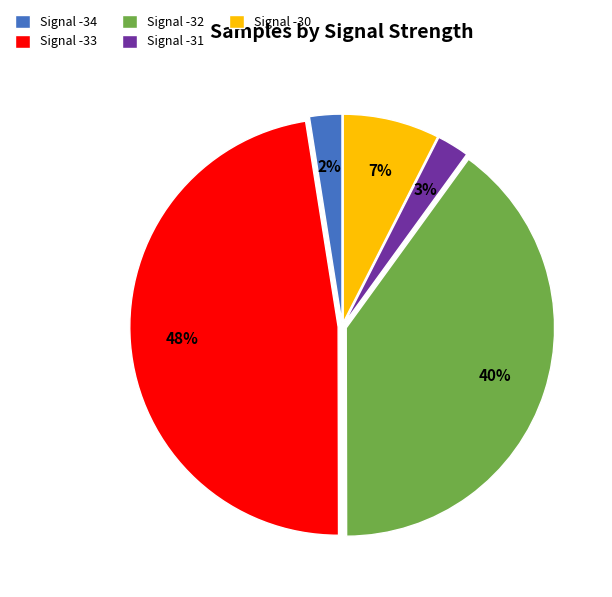

Does Signal -33 represent more than half of the total?

No